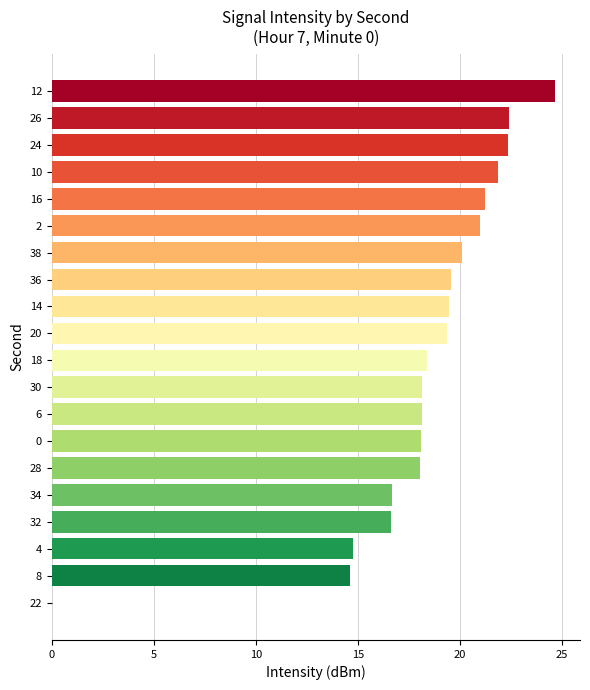

What is the average value?

18.3